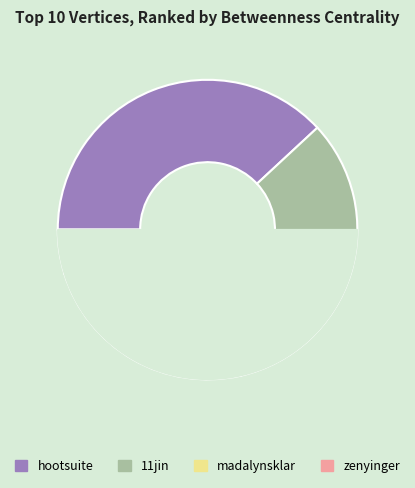

Count the number of slices in the pie.

4